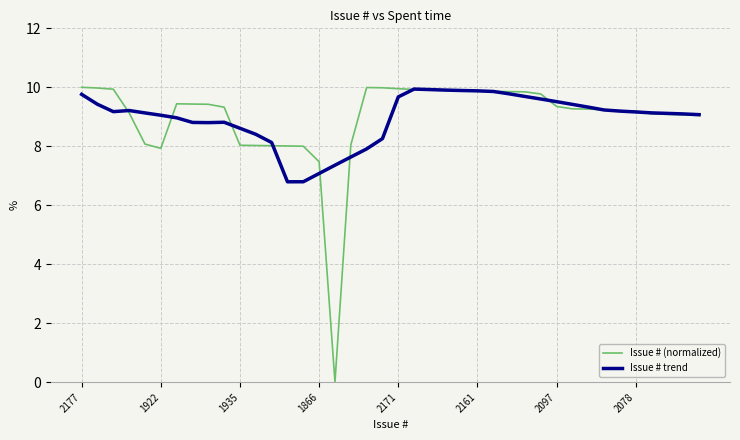

Which series has the widest spread of values?

Issue # (normalized)